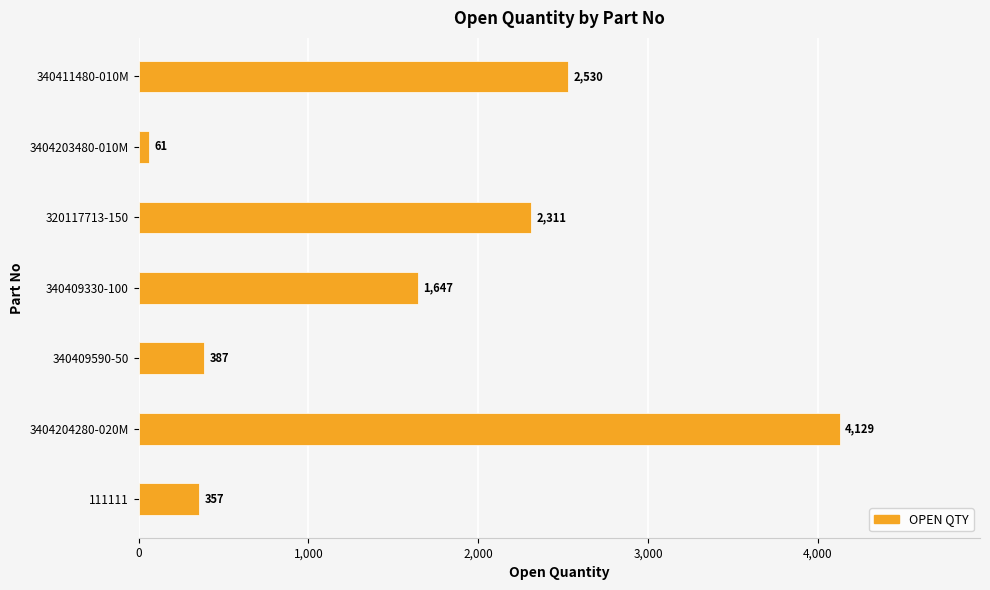

What is the difference between the maximum and minimum values?

4068